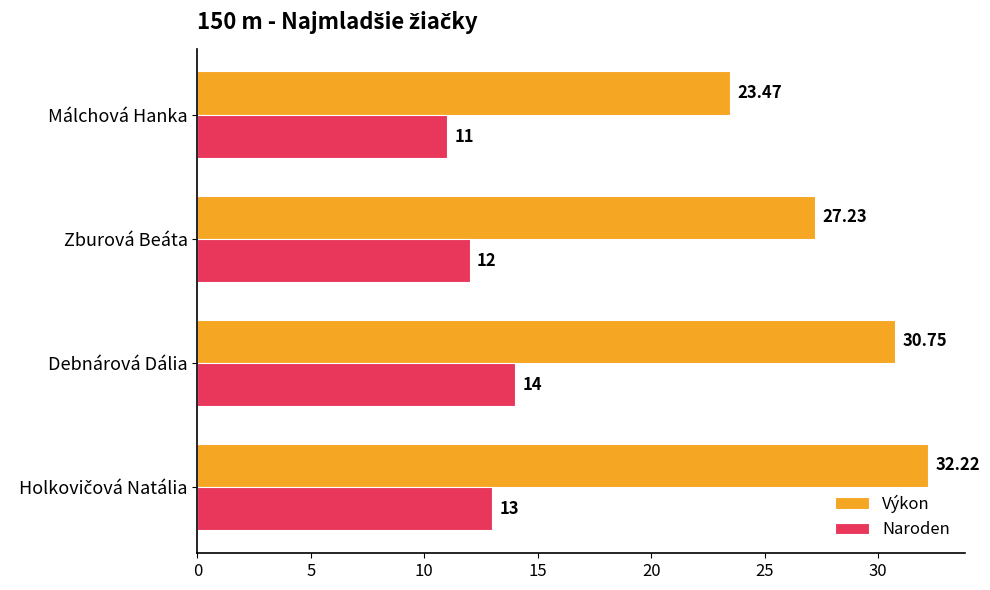

What is the difference between the Naroden values at Zburová Beáta and Debnárová Dália?

2.0